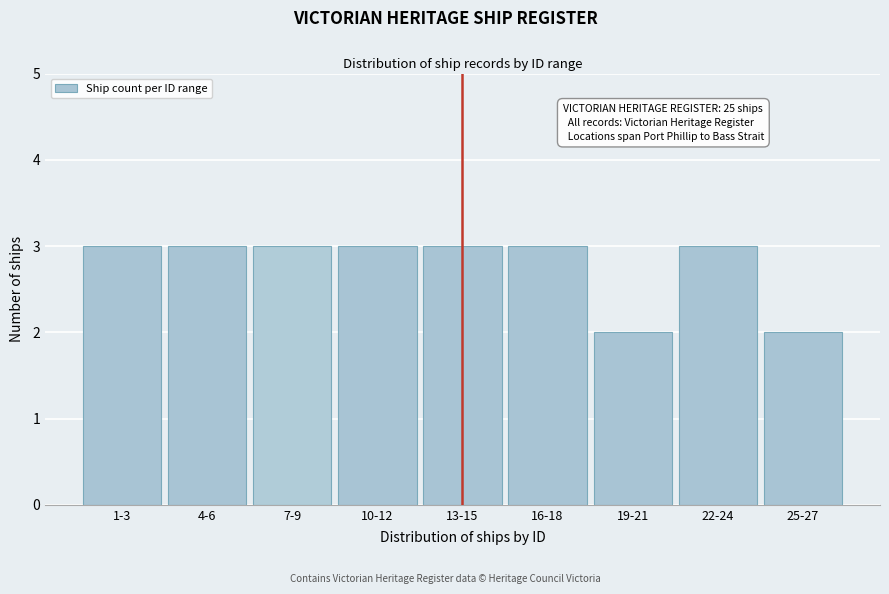

Reading left to right, transcribe all the data shown in this chart.

3	3	3	3	3	3	2	3	2